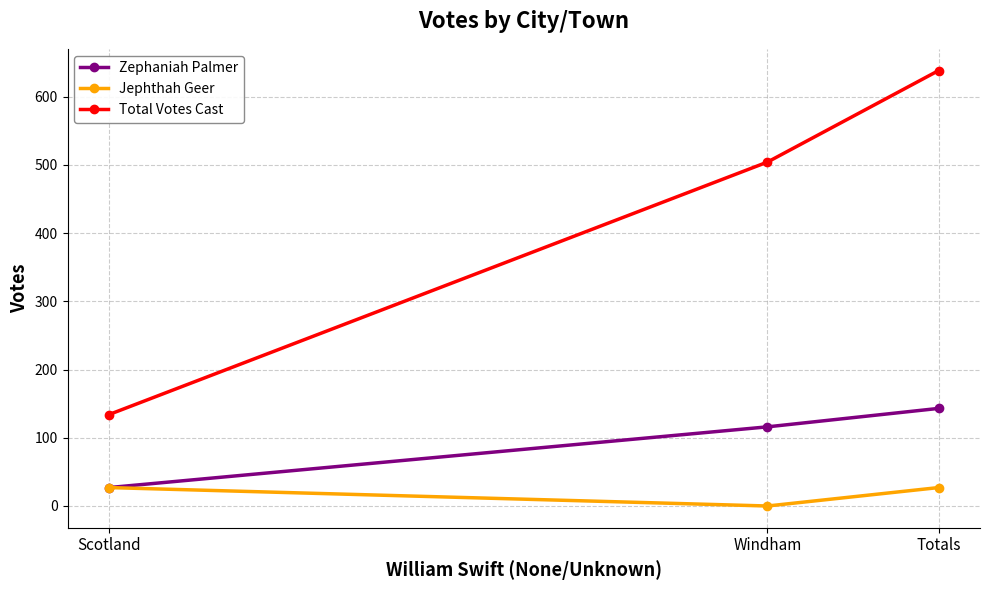

What are all the series names shown in the legend?

Zephaniah Palmer, Jephthah Geer, Total Votes Cast